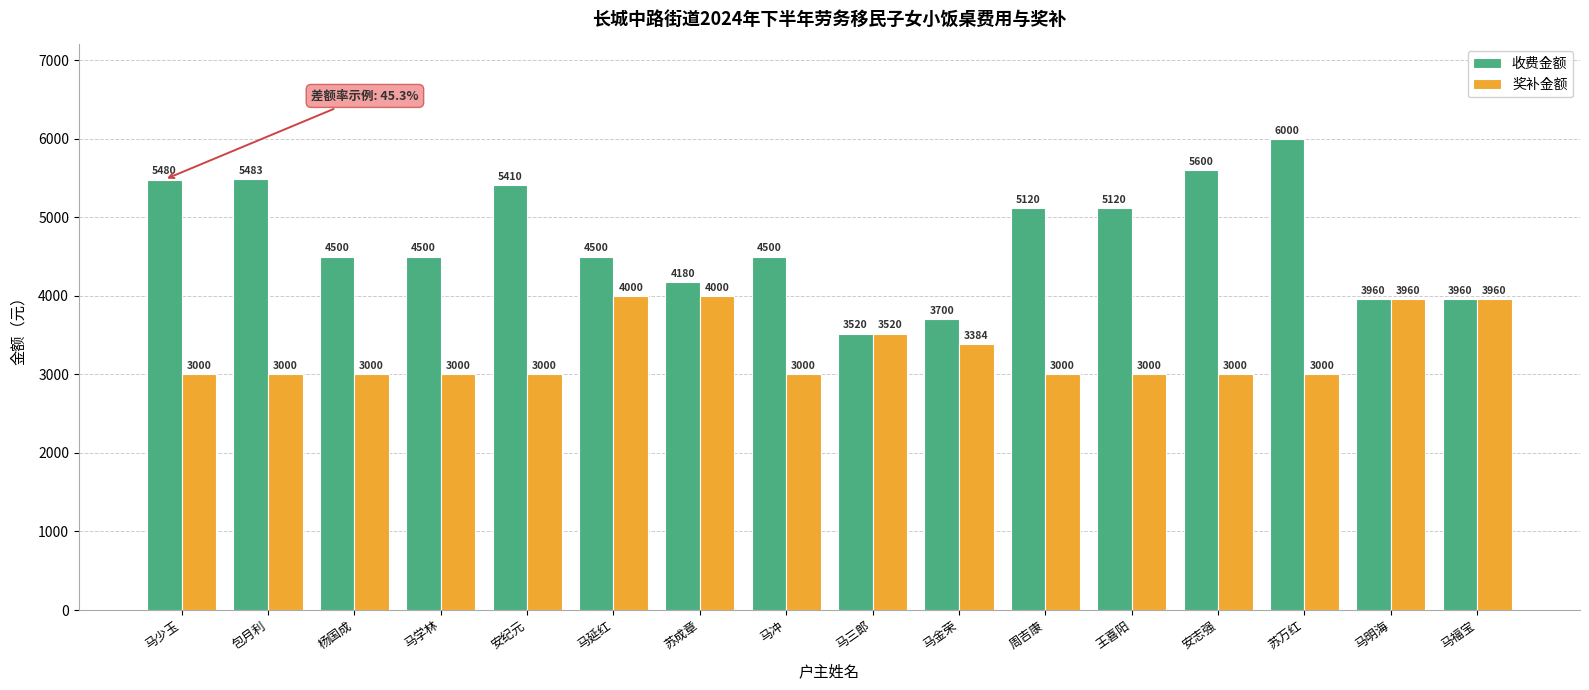

What value does the 奖补金额 series have at 安志强?

3000